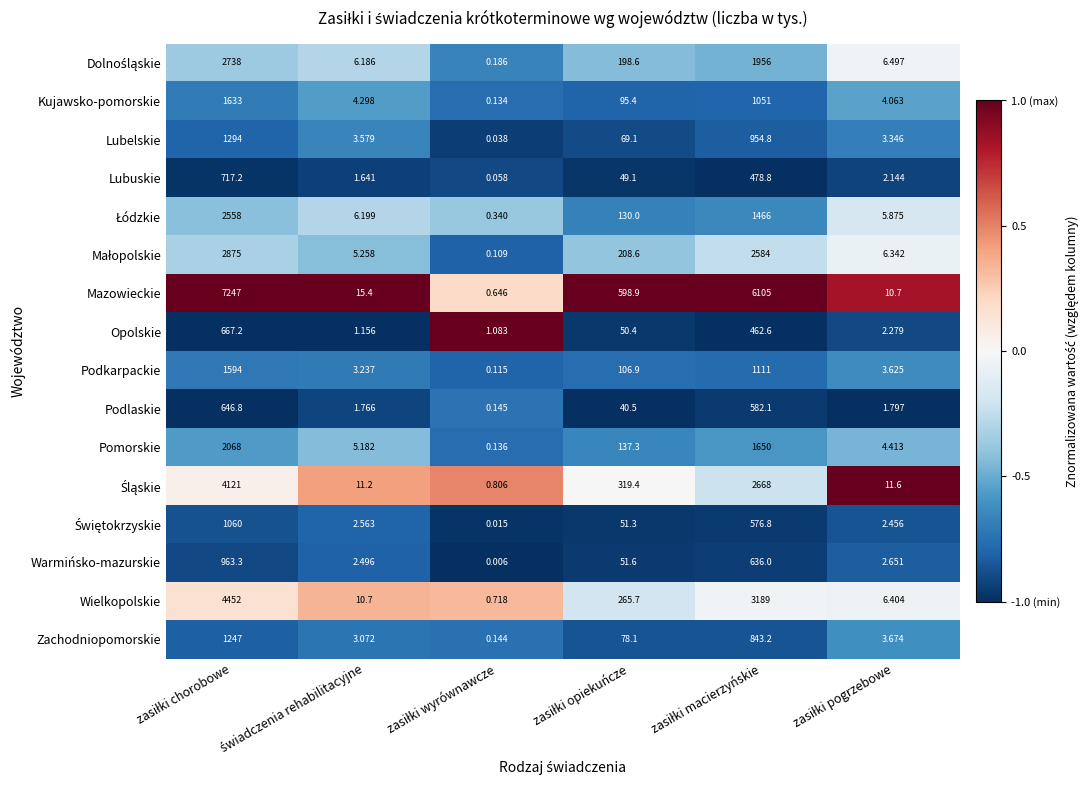

Which series has the largest total across all categories?

Mazowieckie